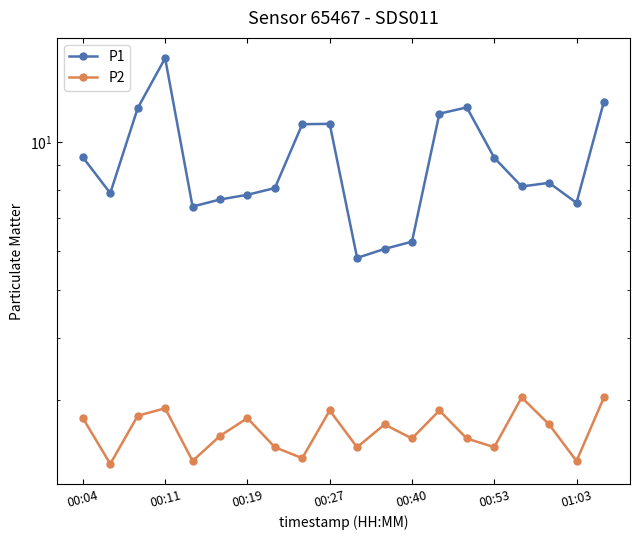

Is it true that P2 equals 2.5 at 14?

True